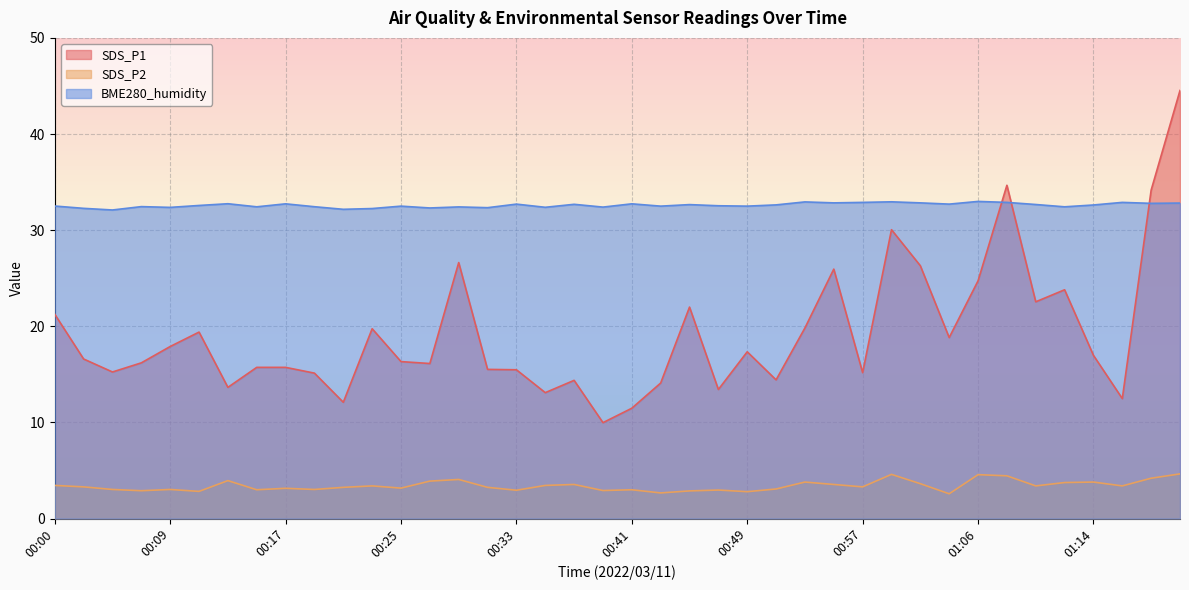

Between 00:09 and 00:33, which is larger?

00:09